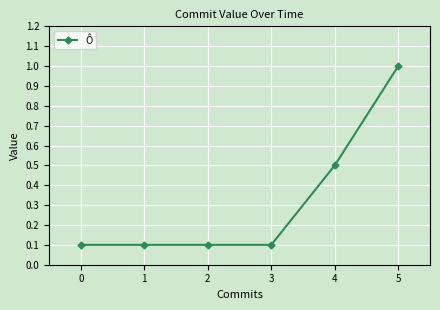

The chart shows a value of 0.0 at 1. True or false?

False